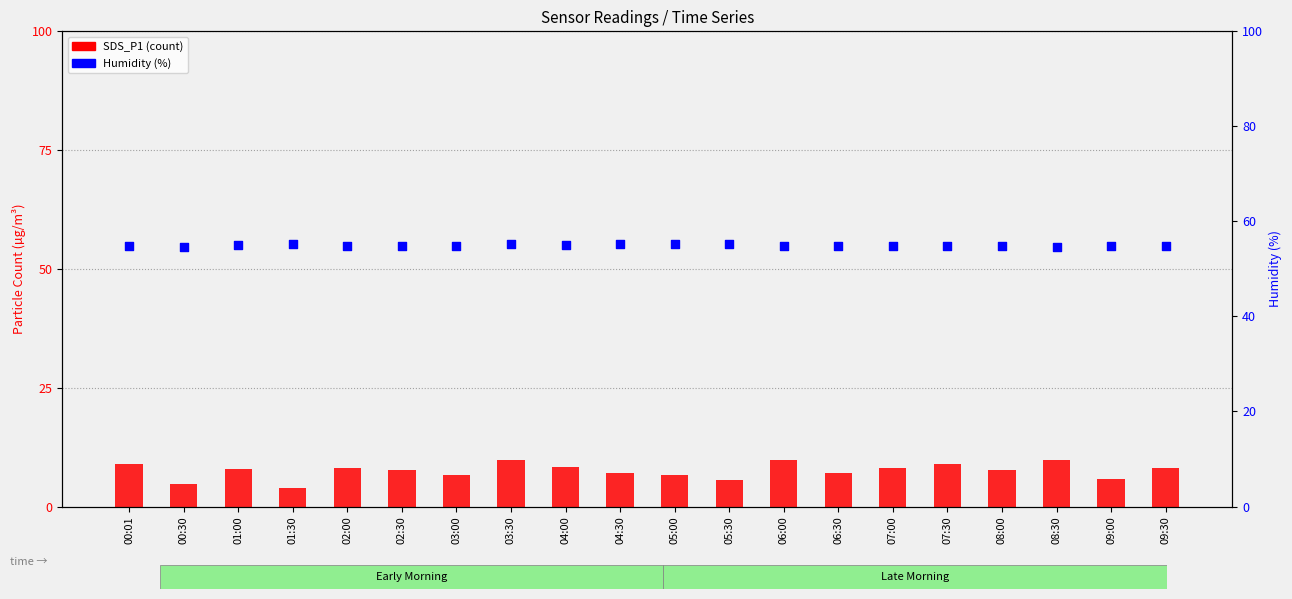

At which category is the sum across all series the highest?

03:30